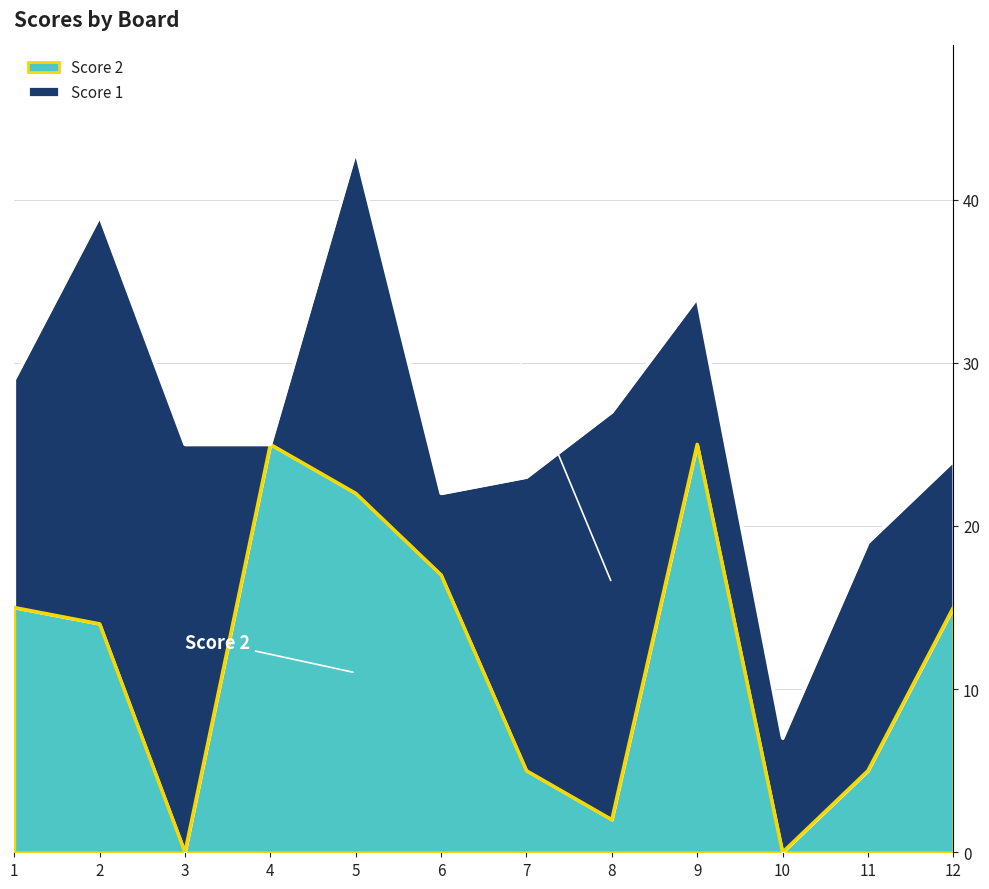

Does the chart display data point markers on the line(s)?

No